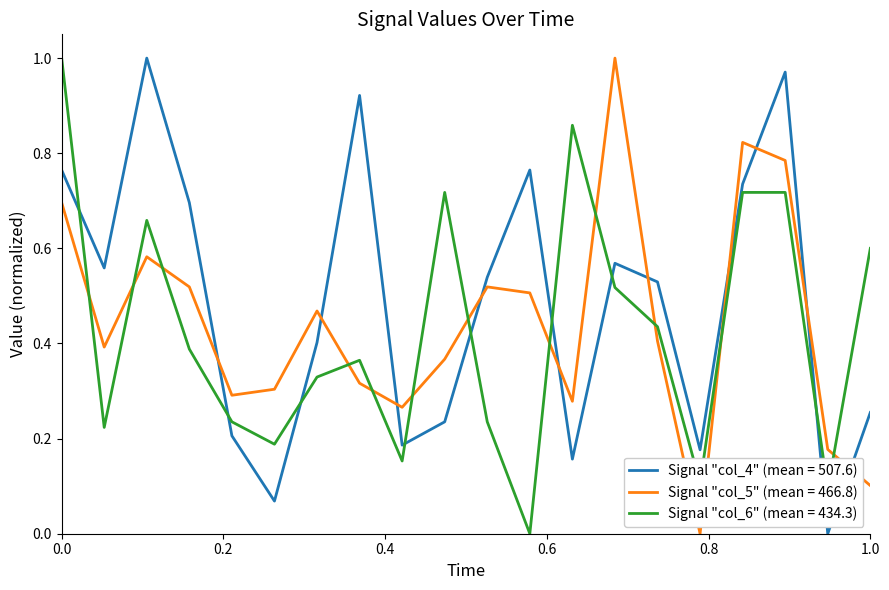

After their last crossing, which series has the higher values: Signal "col_4" (mean = 507.6) or Signal "col_5" (mean = 466.8)?

Signal "col_4" (mean = 507.6)